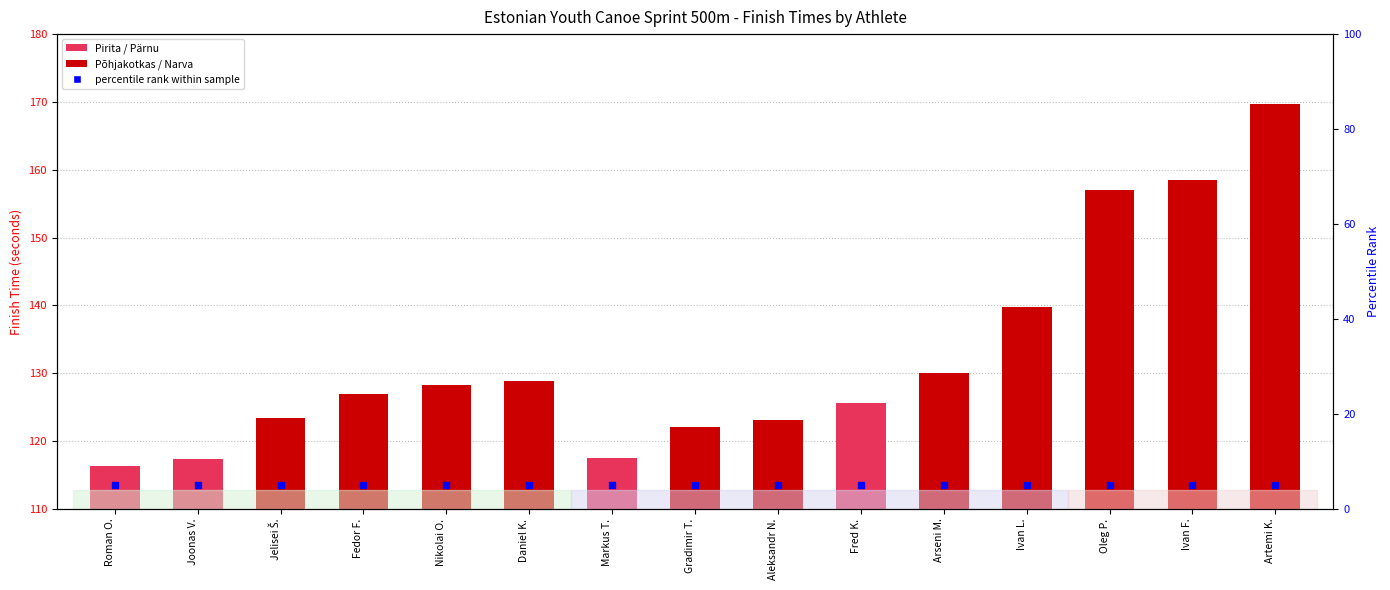

At how many categories does at least one series exceed 68?

15